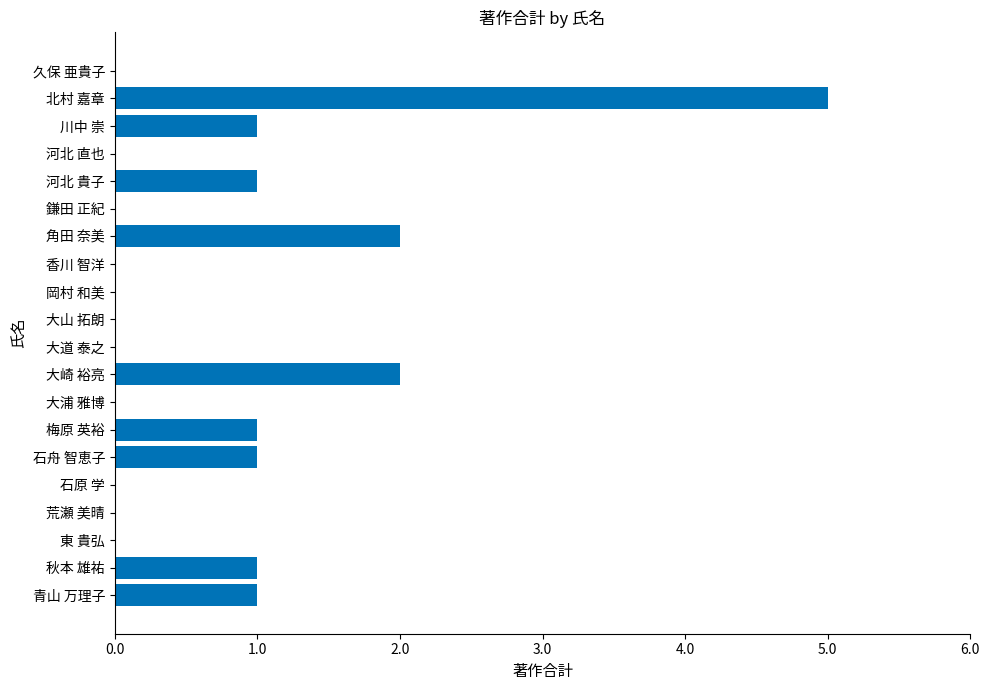

What is the greatest value displayed?

5